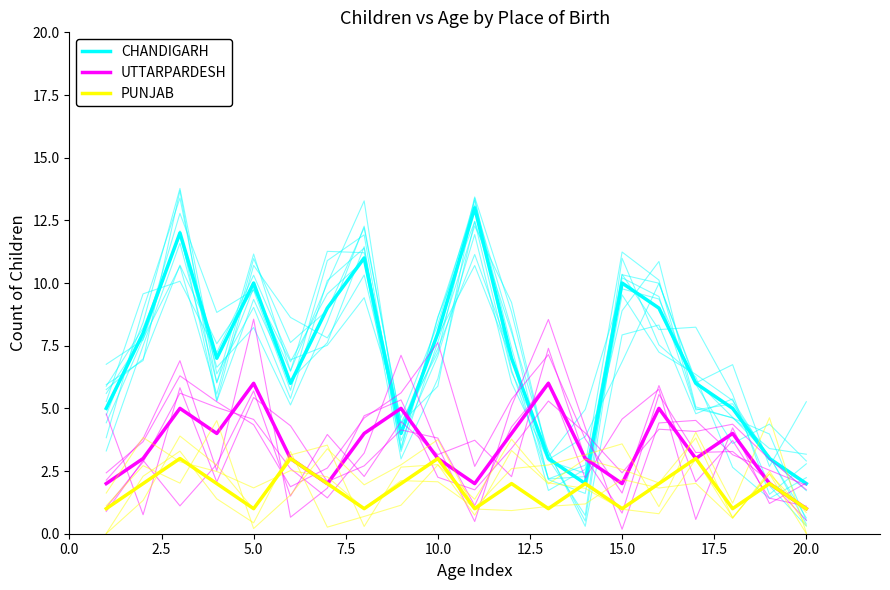

Which series has the largest range (max minus min)?

CHANDIGARH